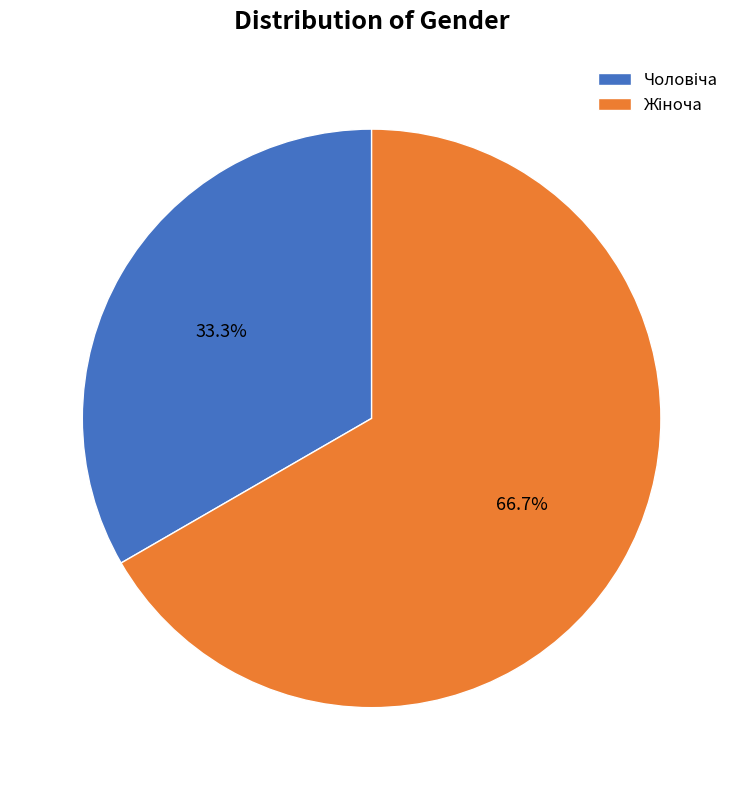

Is there a majority slice in this chart?

Yes